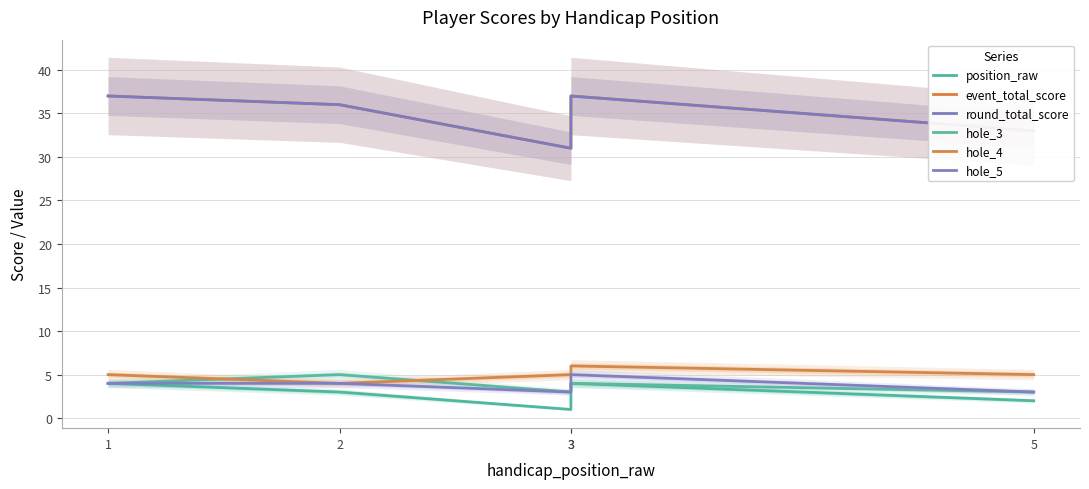

What is the value of the hole_3 point at the 1st from the left?

4